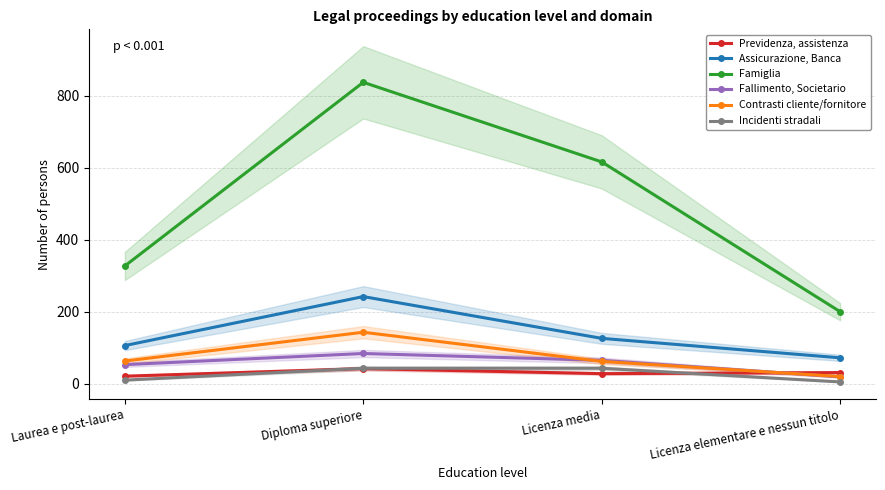

What is the sum of all Fallimento, Societario values?

221